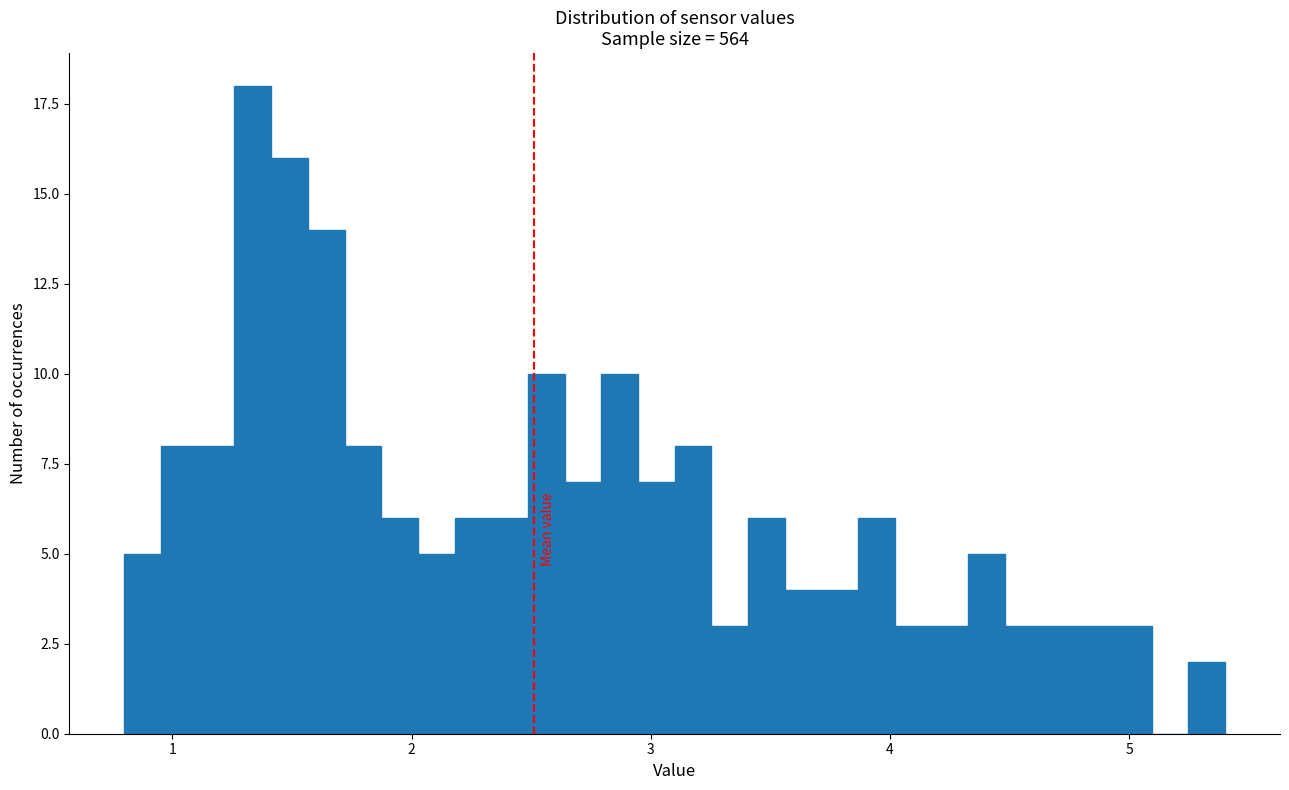

Read against the x-axis, roughly where is the centre of the tallest bar?

1.3